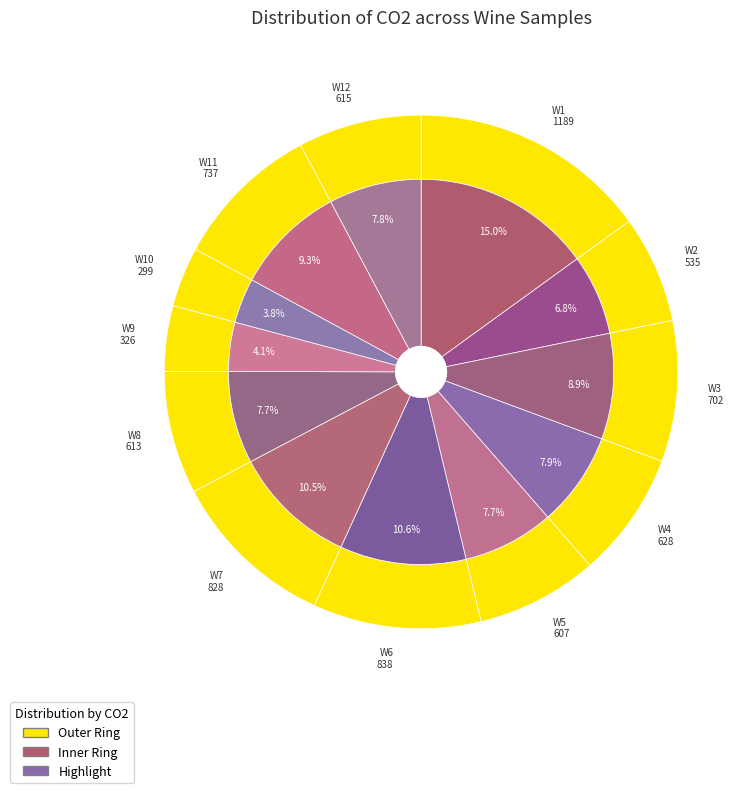

Does any single category account for the majority?

No